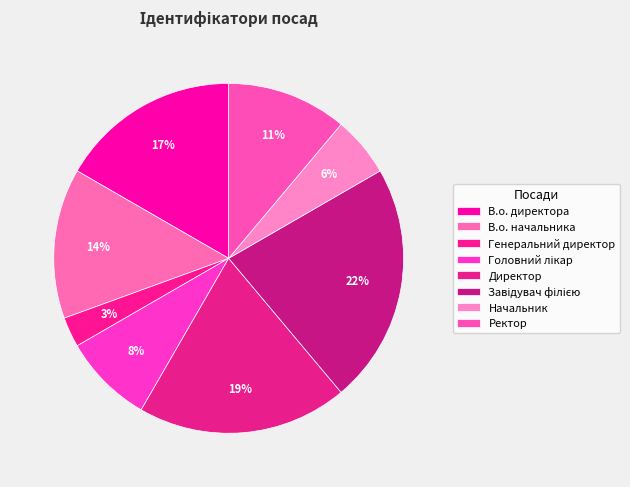

How many slices are in this pie chart?

8